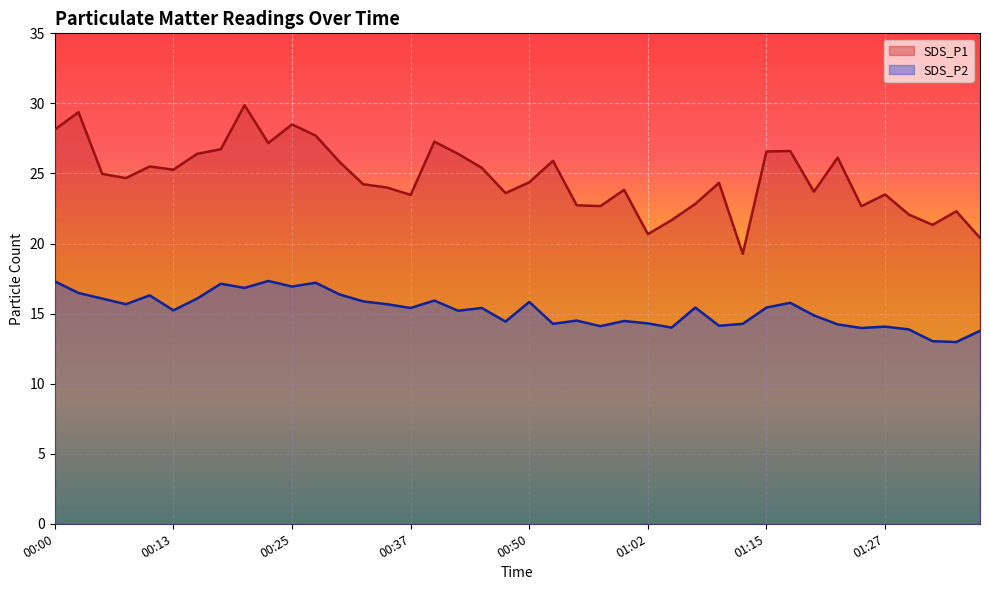

Which series has the widest spread of values?

SDS_P1